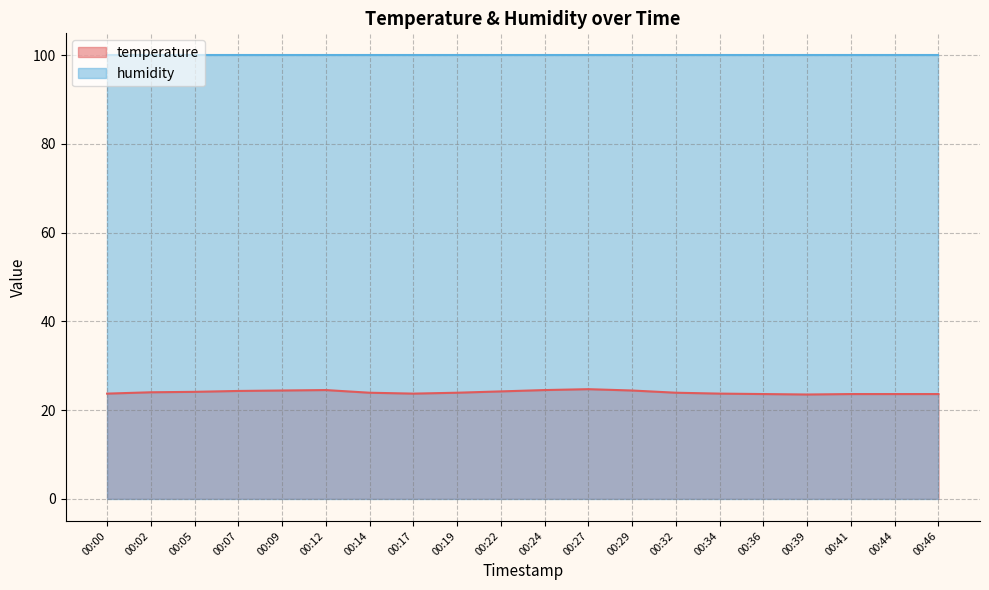

What is the average value?

24.0